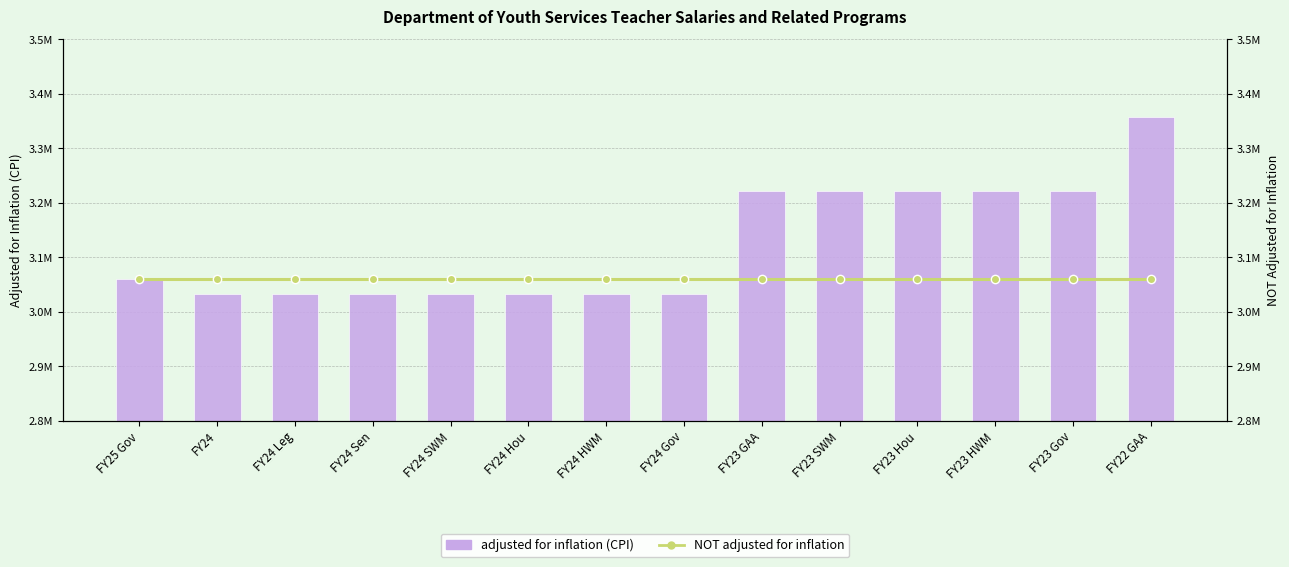

Reading left to right, extract all data points from this chart.

adjusted for inflation (CPI): 3.1	3.0	3.0	3.0	3.0	3.0	3.0	3.0	3.2	3.2	3.2	3.2	3.2	3.4
NOT adjusted for inflation: 3.1	3.1	3.1	3.1	3.1	3.1	3.1	3.1	3.1	3.1	3.1	3.1	3.1	3.1